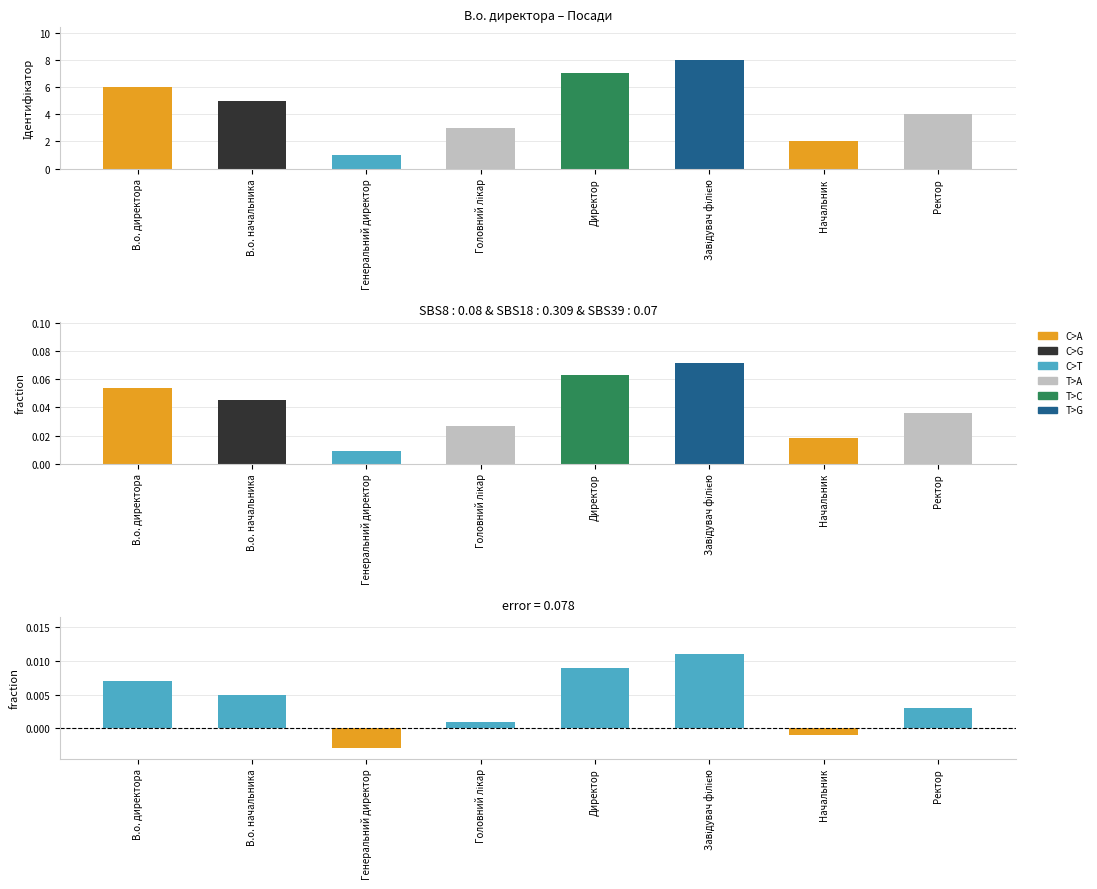

What is the label of the 3rd bar from the left?

Генеральний директор